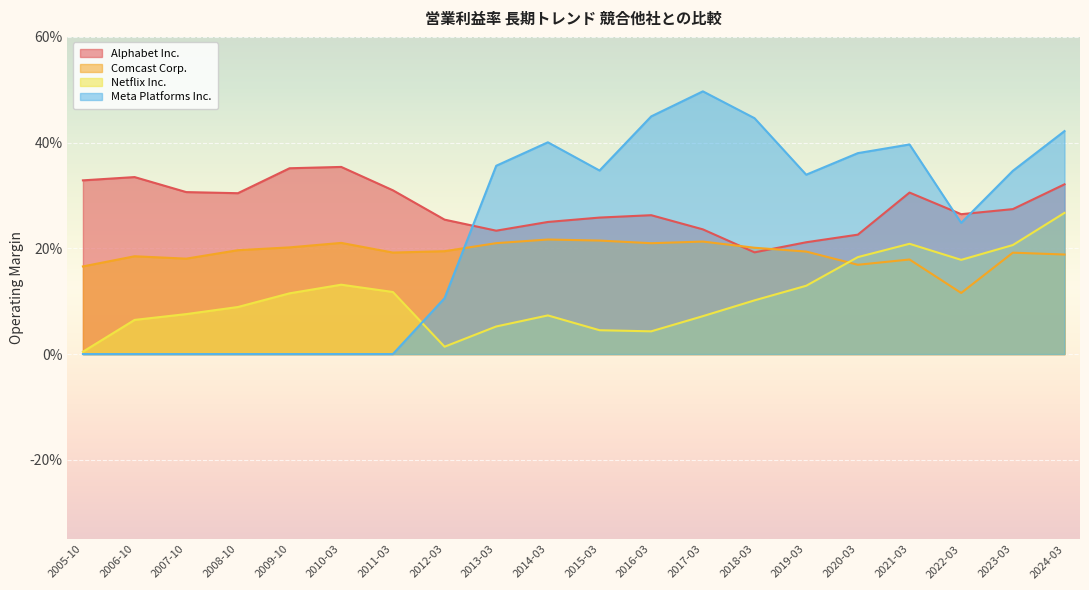

What value does the Alphabet Inc. series have at 2024-03?

0.3